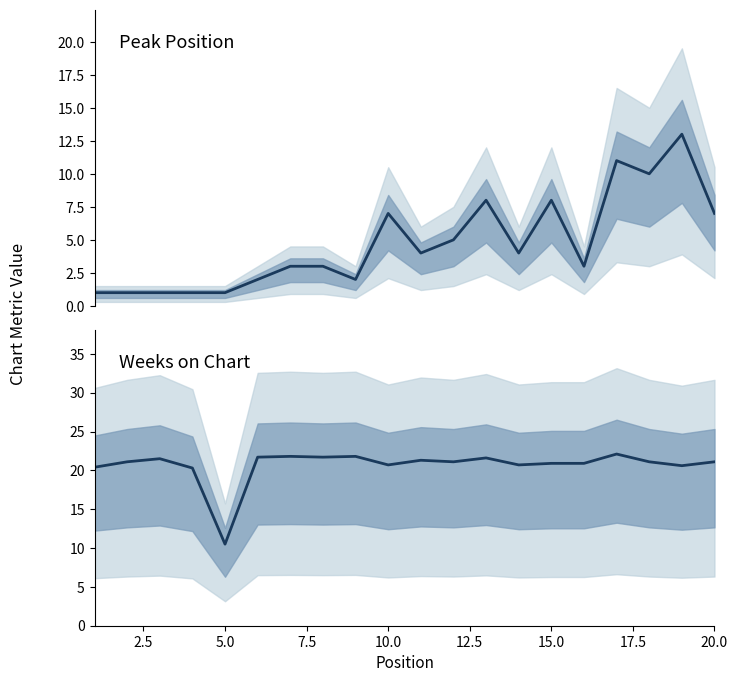

Rank the series by their average value, from highest to lowest.

Weeks on Chart, Peak Position